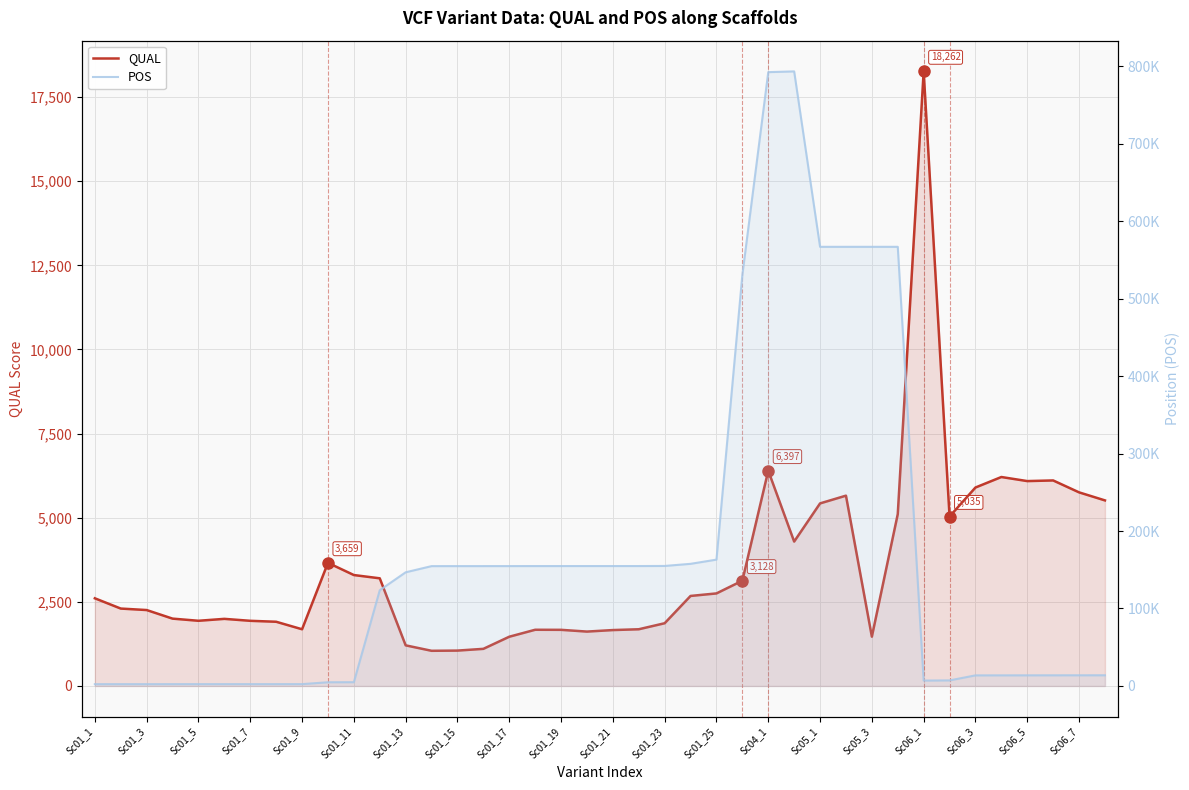

In POS, how many points are higher than both neighbors (excluding endpoints)?

2